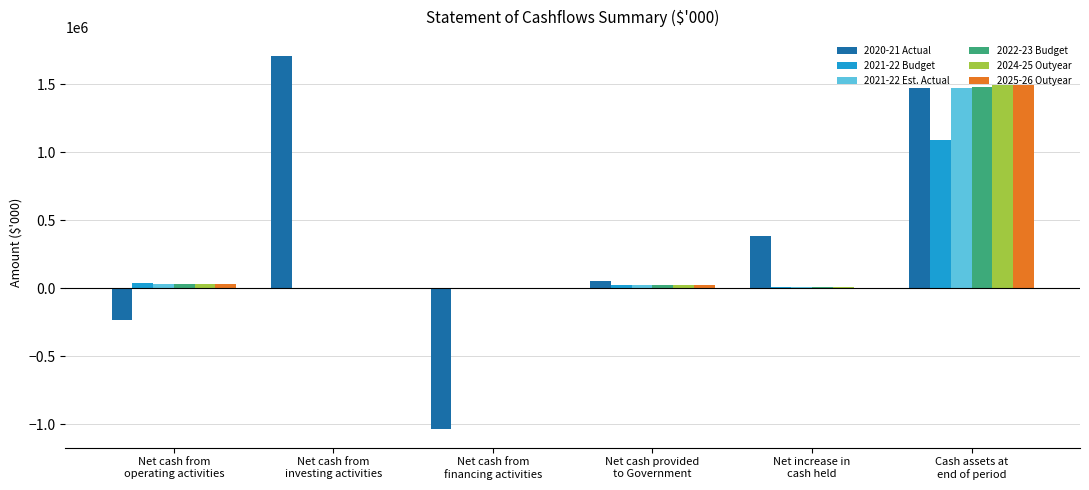

What is the greatest value displayed?

1707925